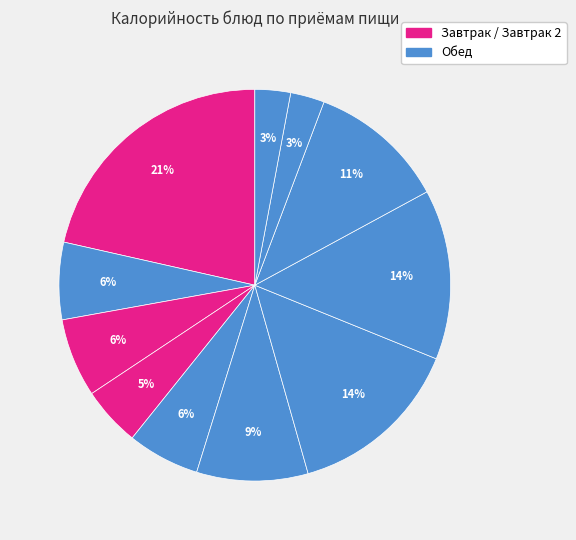

Which slice is the smallest?

Хлеб ржано-пшеничный